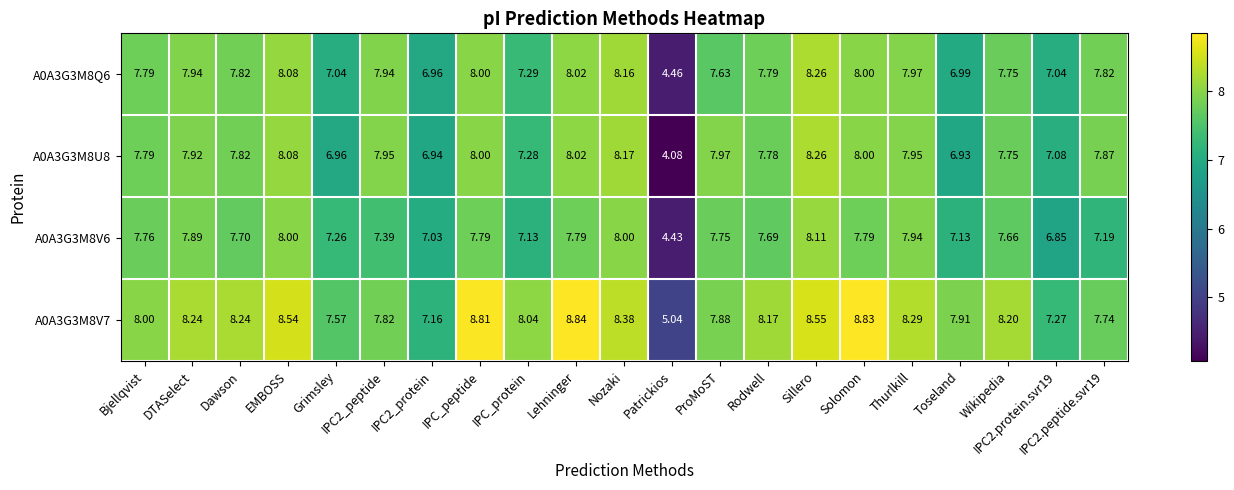

How many categories are shown in the chart?

21